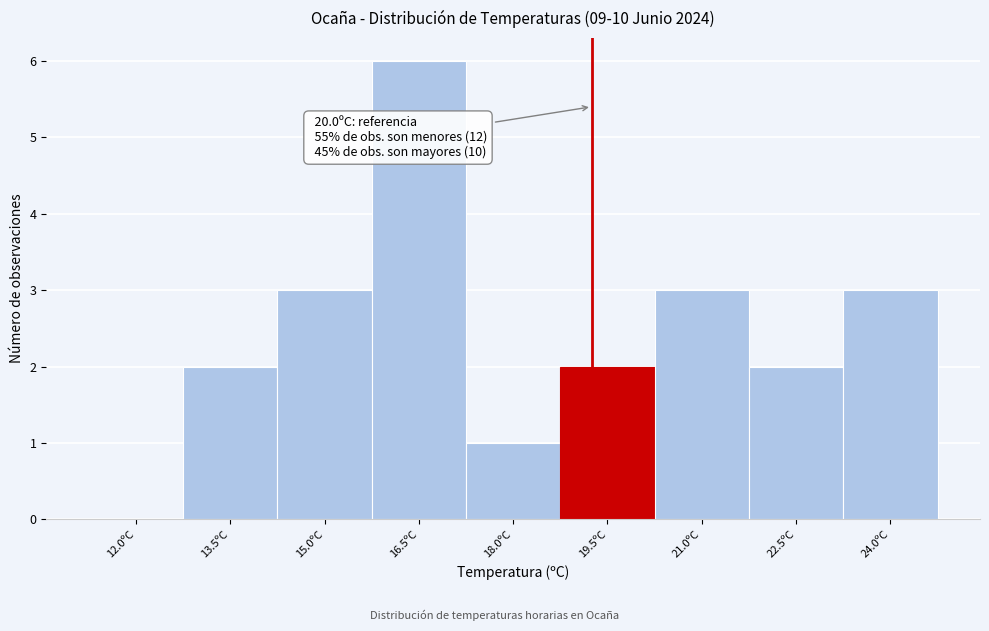

Reading left to right, list all the values displayed in this chart.

12.0ºC=0	13.5ºC=2	15.0ºC=3	16.5ºC=6	18.0ºC=1	19.5ºC=2	21.0ºC=3	22.5ºC=2	24.0ºC=3